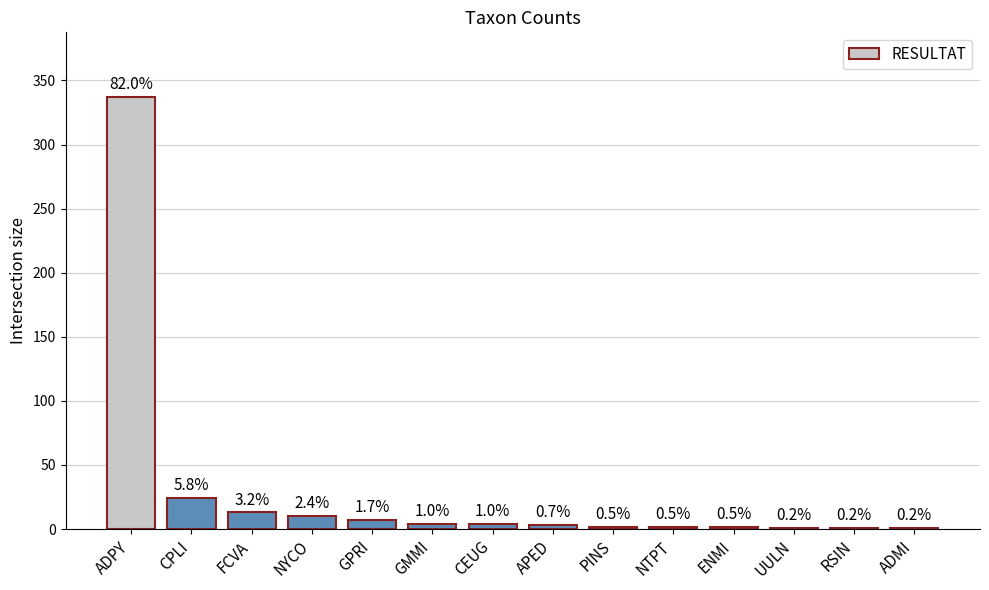

Count the number of data series in this chart.

1